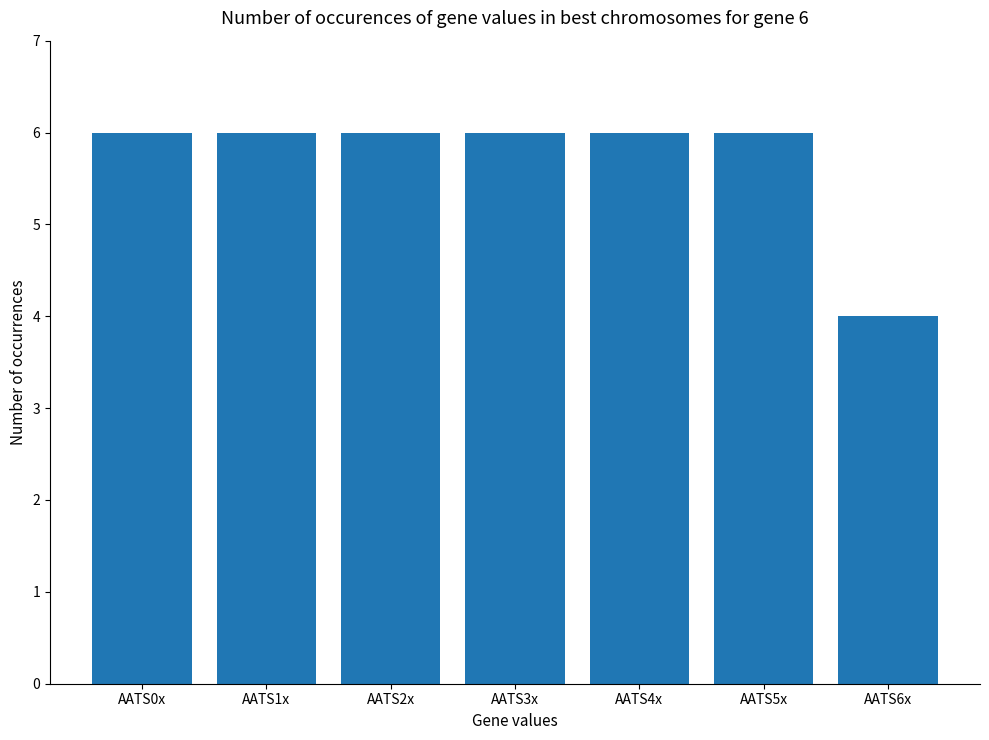

What is the sum of all values?

40